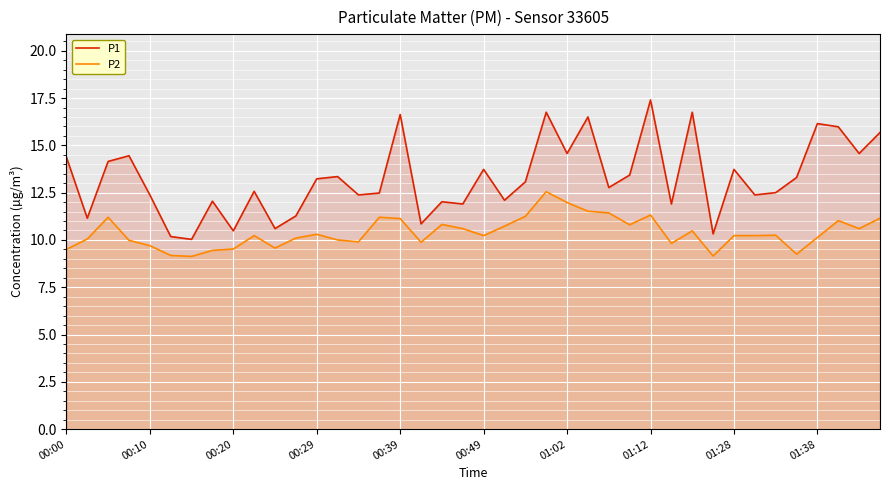

The value of P2 at 15 is 14.8. True or false?

False